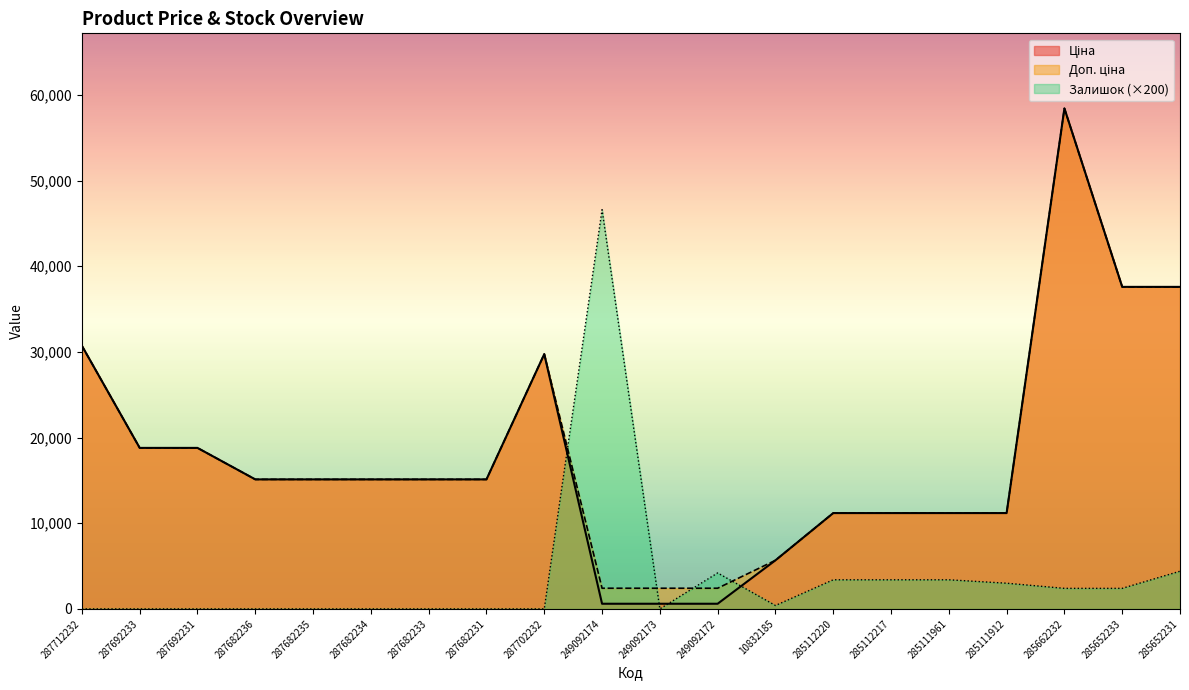

True or false: Доп. ціна and Ціна cross at least once.

False